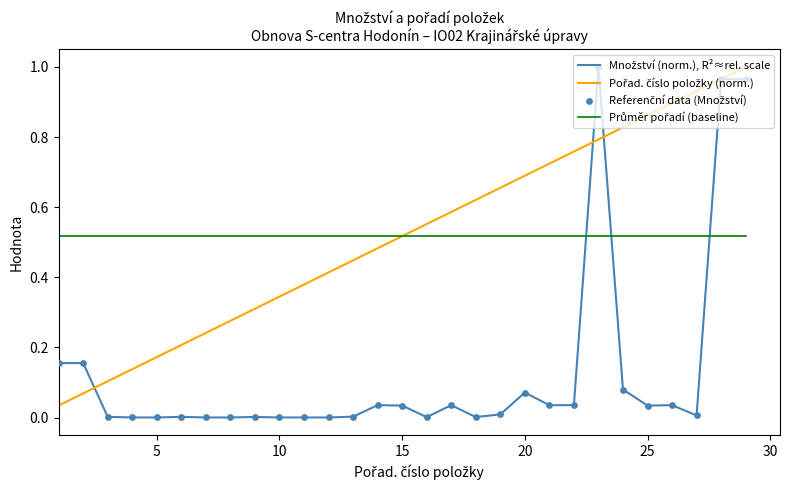

How many lines are shown in the chart?

3